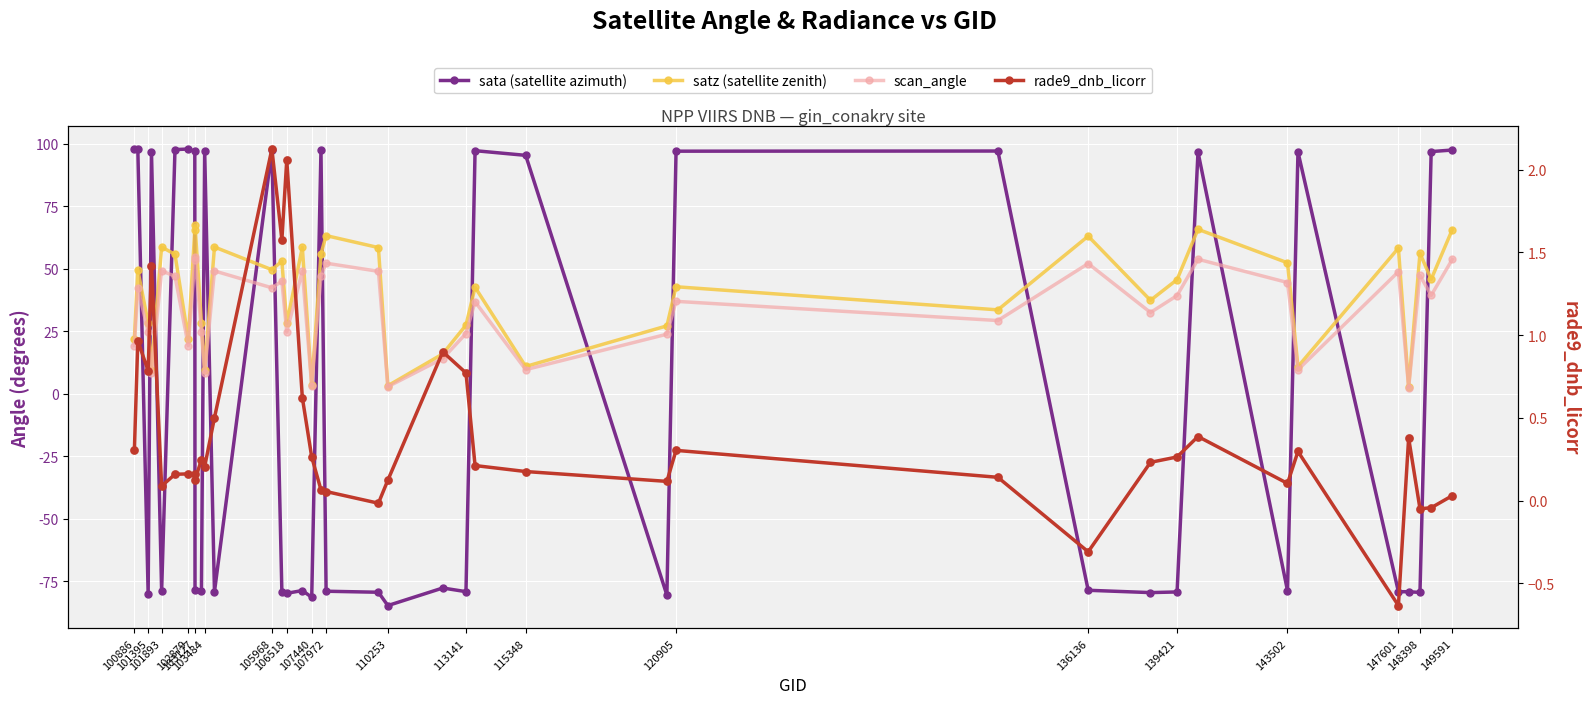

At how many categories does at least one series exceed -3?

39